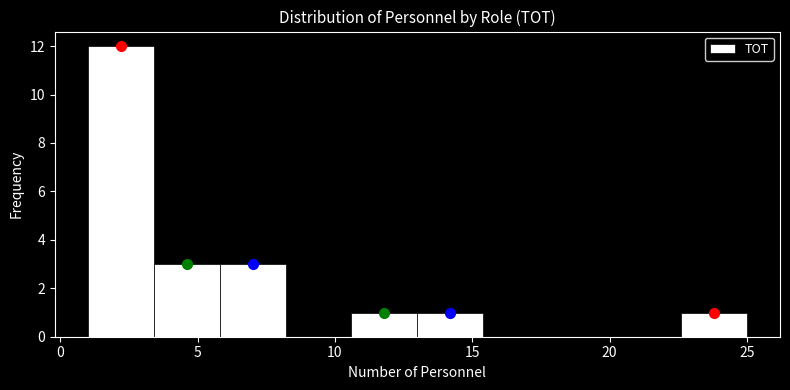

What is the height of the bar covering 13.0 to 15.4 on the x-axis? Neither the bar edges nor the heights are printed on the chart, so give them approximately, as read against the axes.

1